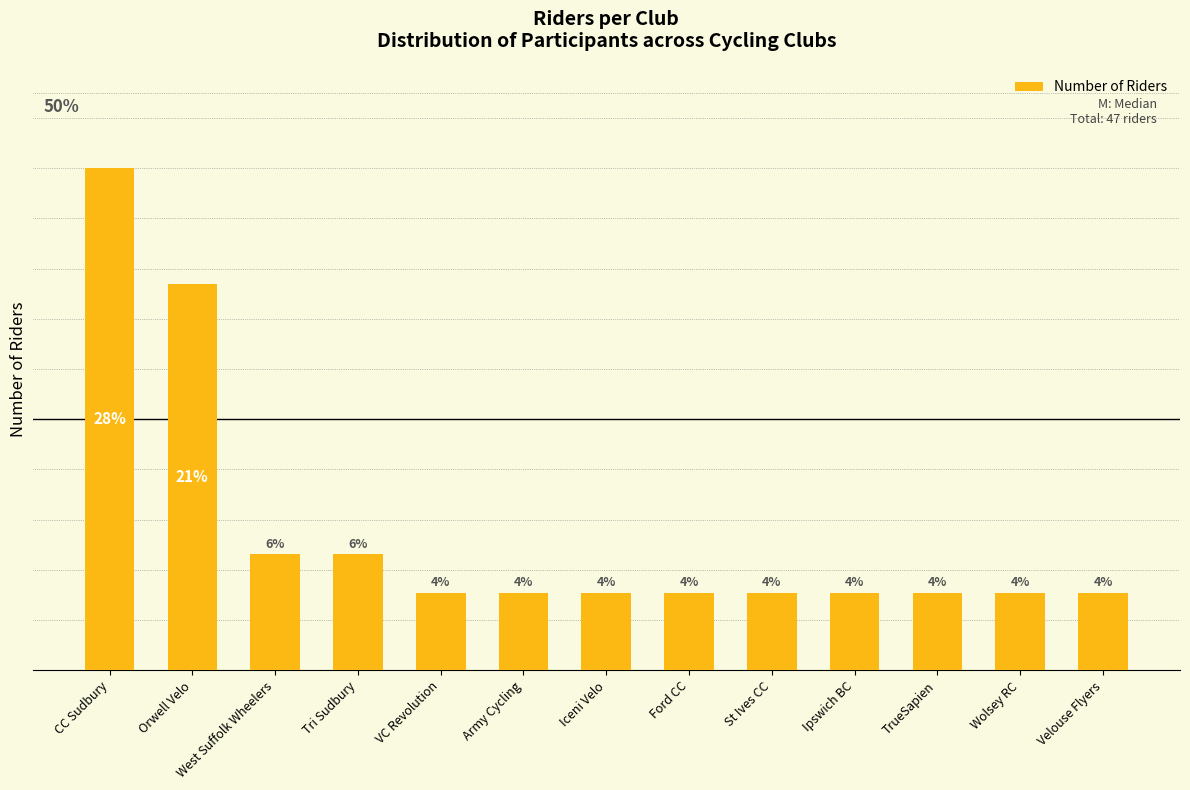

Approximately how many times larger is the value at West Suffolk Wheelers compared to VC Revolution?

1.5